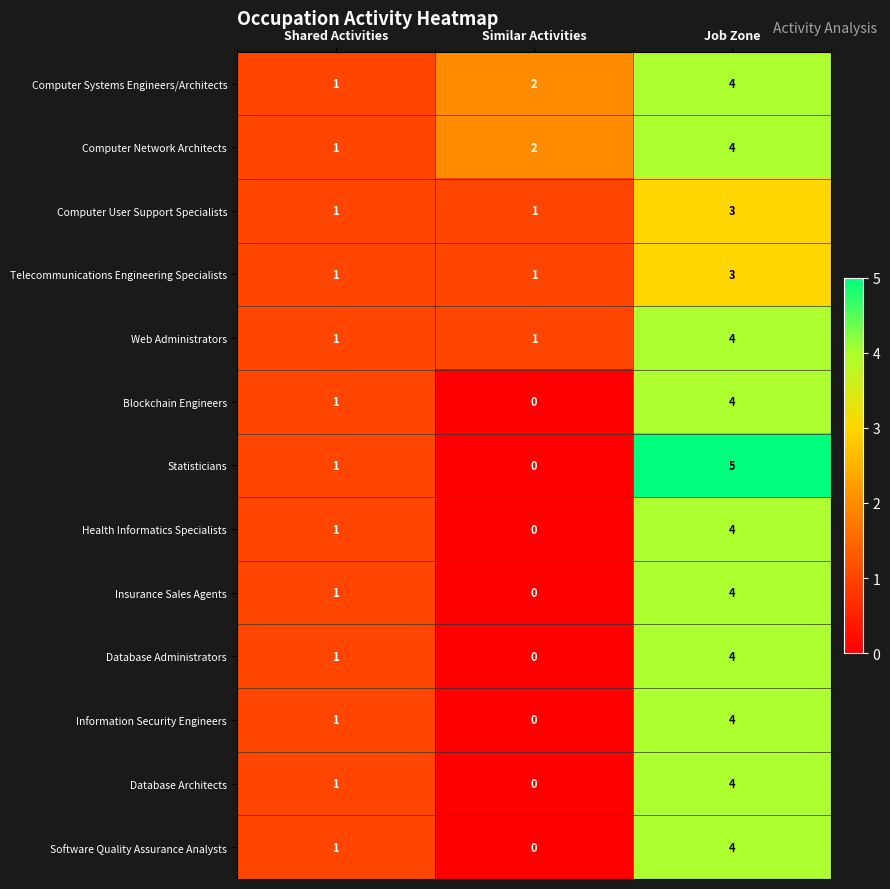

How many Web Administrators values are between 1 and 4?

3